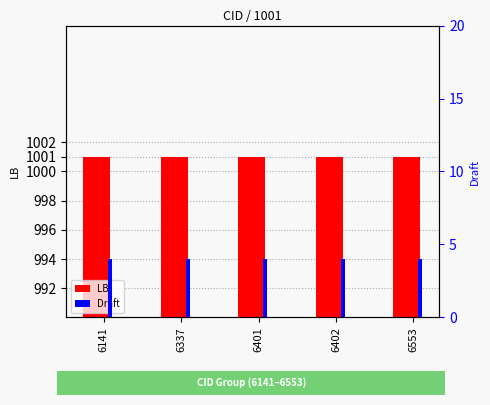

At which label does LB reach its minimum?

6141